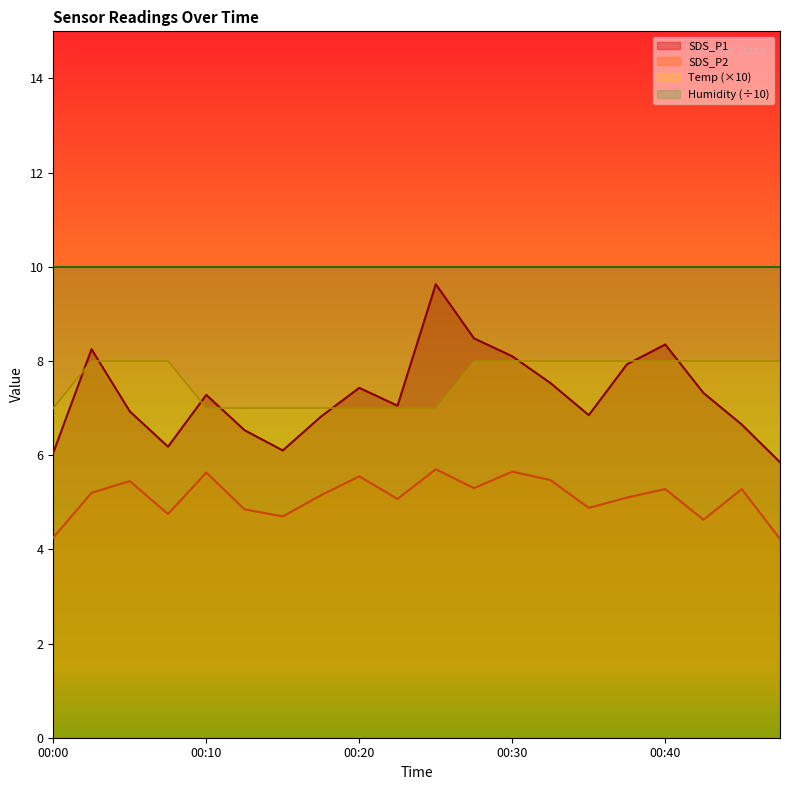

What is the approximate value of SDS_P1 at 00:45?

6.7